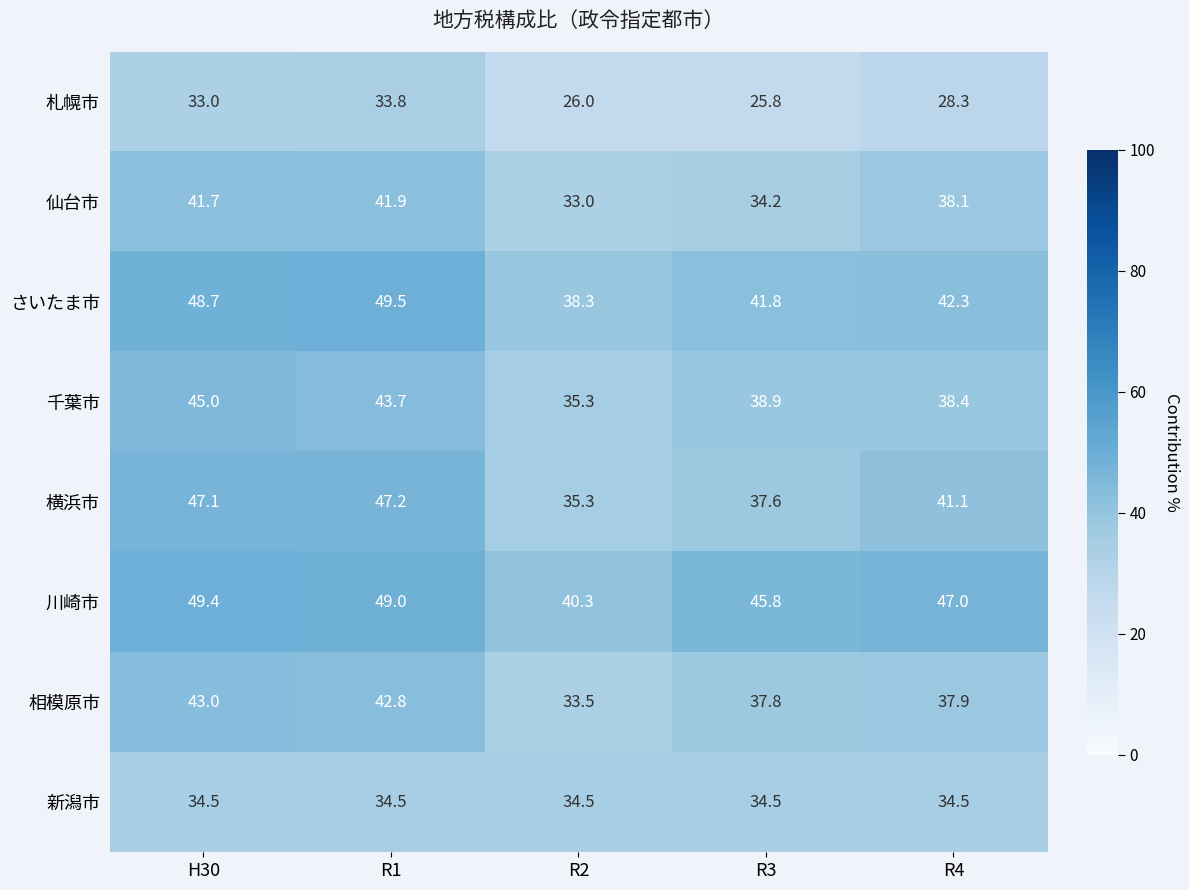

What is the total value across all series at R4?

307.6